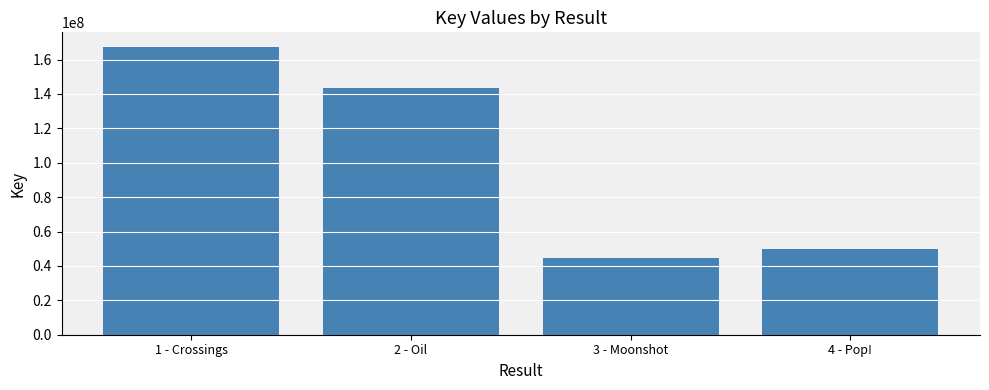

At which label does the data first exceed 143742338?

1 - Crossings